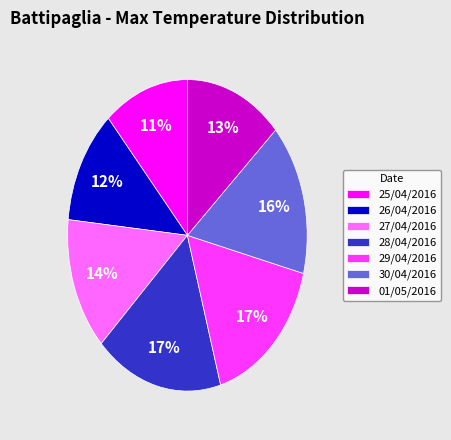

Does any single category account for the majority?

No